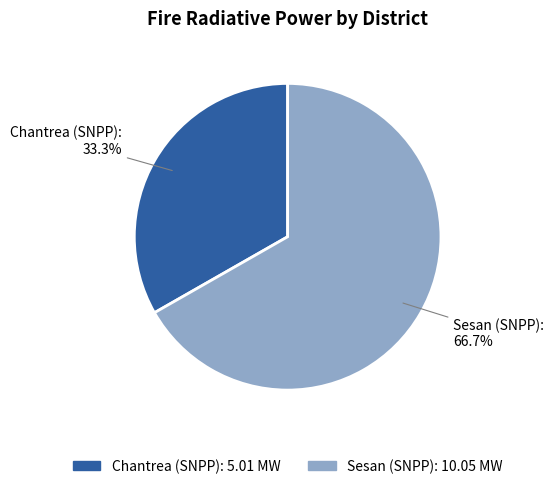

The Chantrea (SNPP) slice represents 47% of the pie. True or false?

False